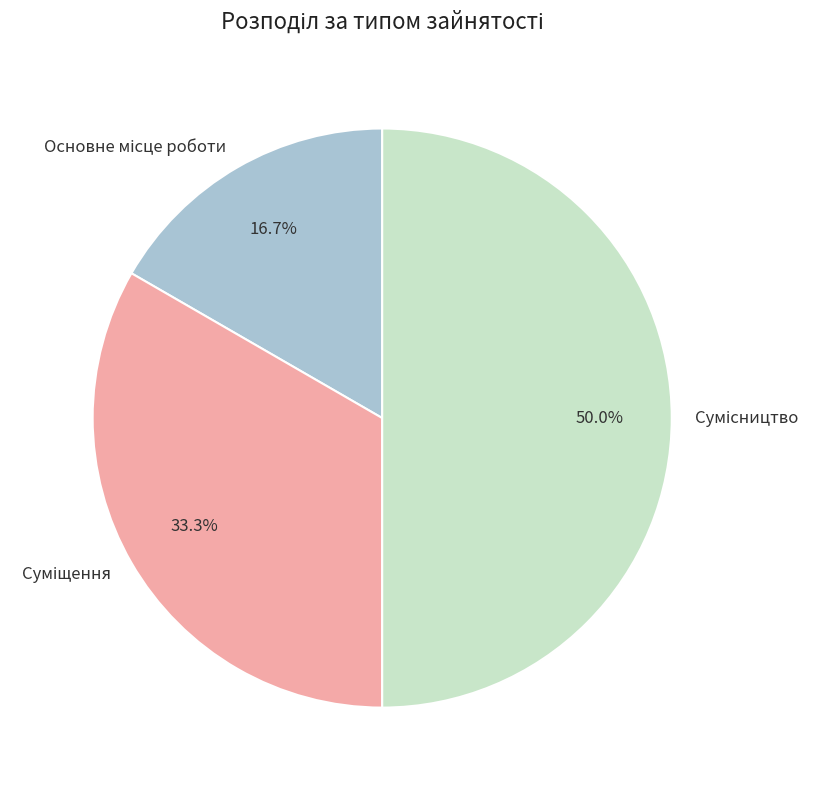

Count the number of slices in the pie.

3